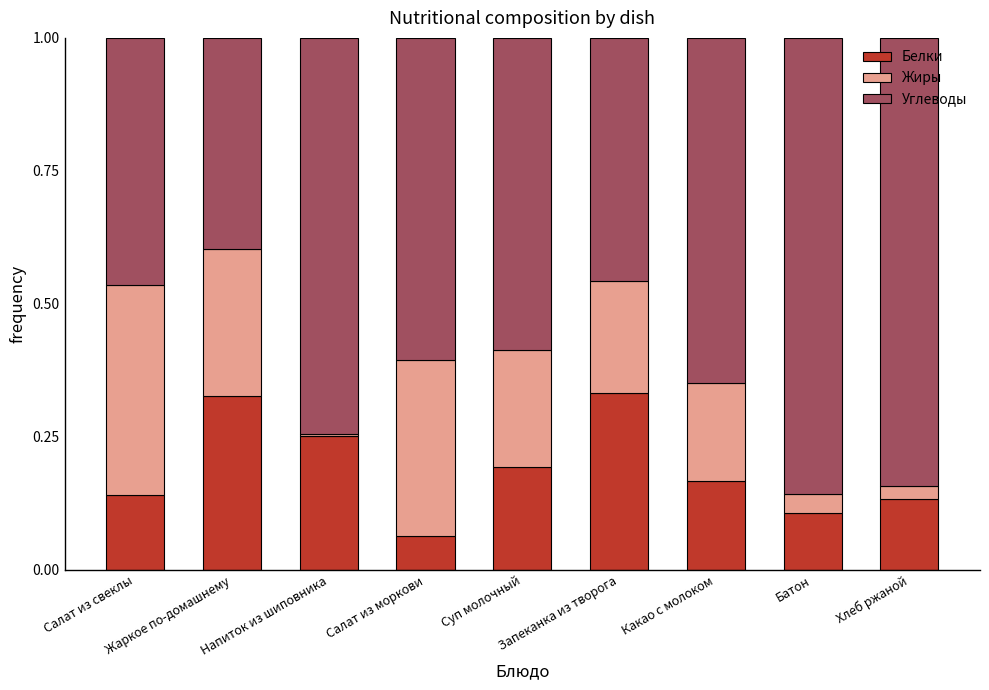

How many distinct data groups are displayed?

3